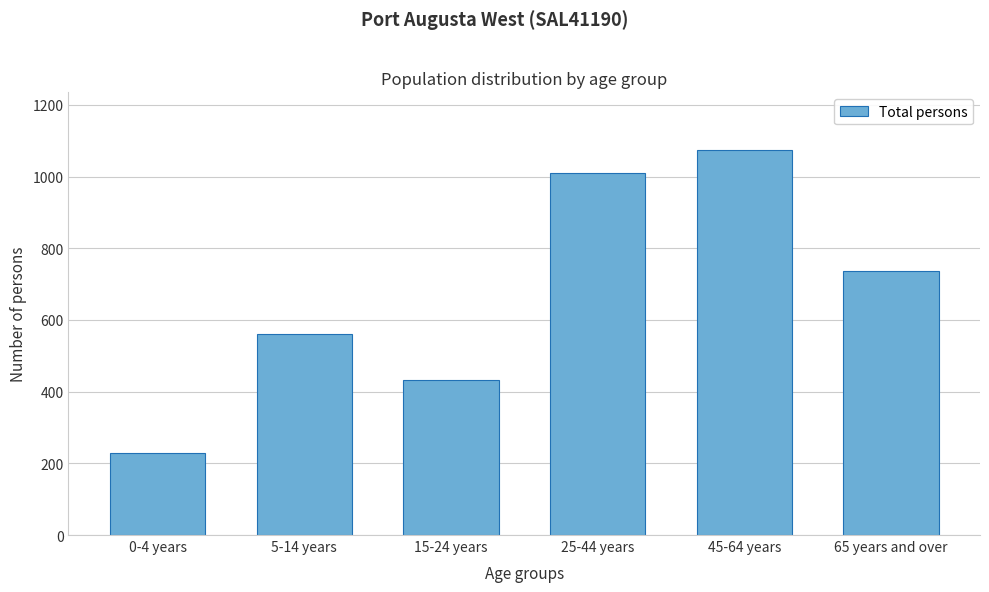

Reading left to right, transcribe all the data shown in this chart.

0-4 years=228	5-14 years=562	15-24 years=433	25-44 years=1009	45-64 years=1074	65 years and over=737